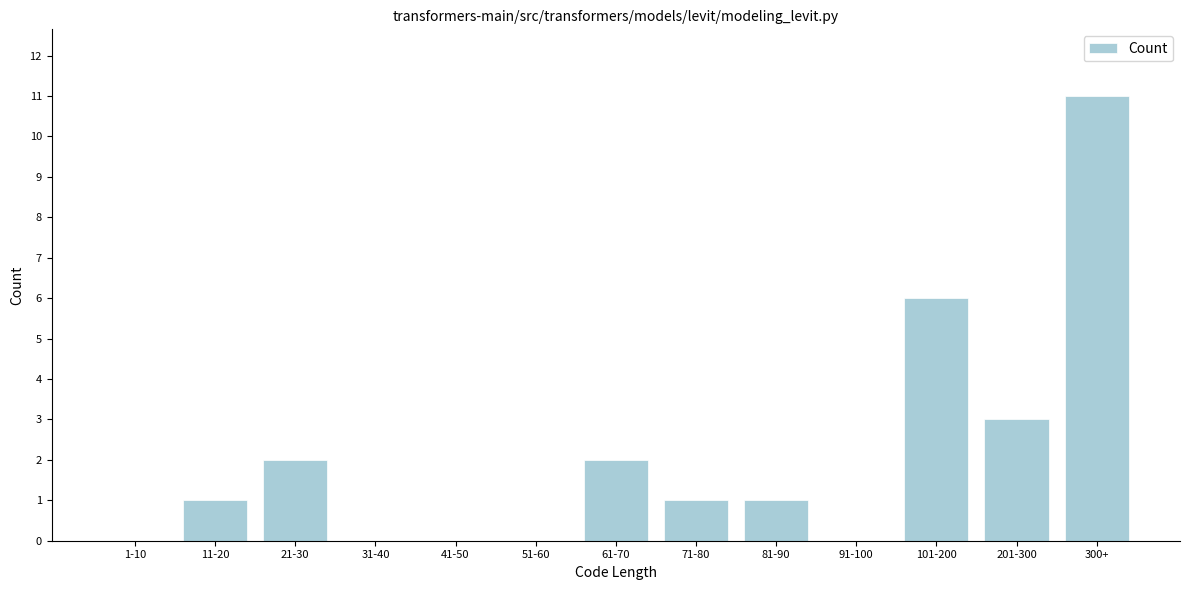

Reading right to left, transcribe all the data shown in this chart.

300+=11	201-300=3	101-200=6	91-100=0	81-90=1	71-80=1	61-70=2	51-60=0	41-50=0	31-40=0	21-30=2	11-20=1	1-10=0